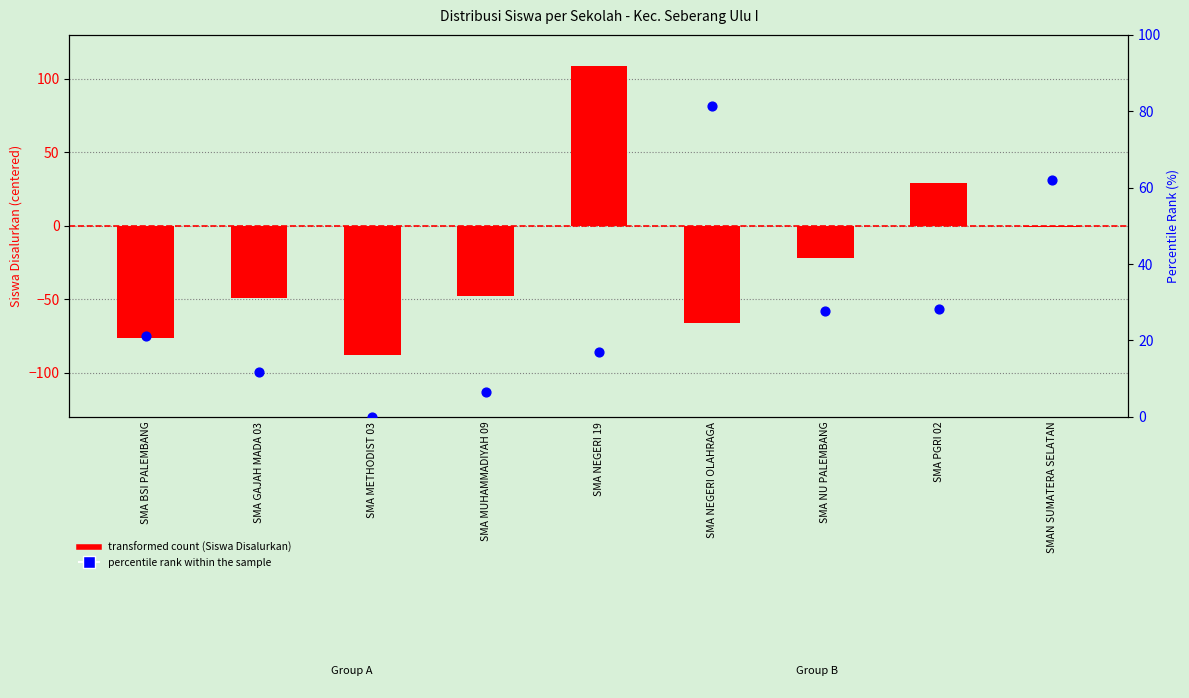

Which series reaches the minimum Y coordinate?

Siswa Disalurkan